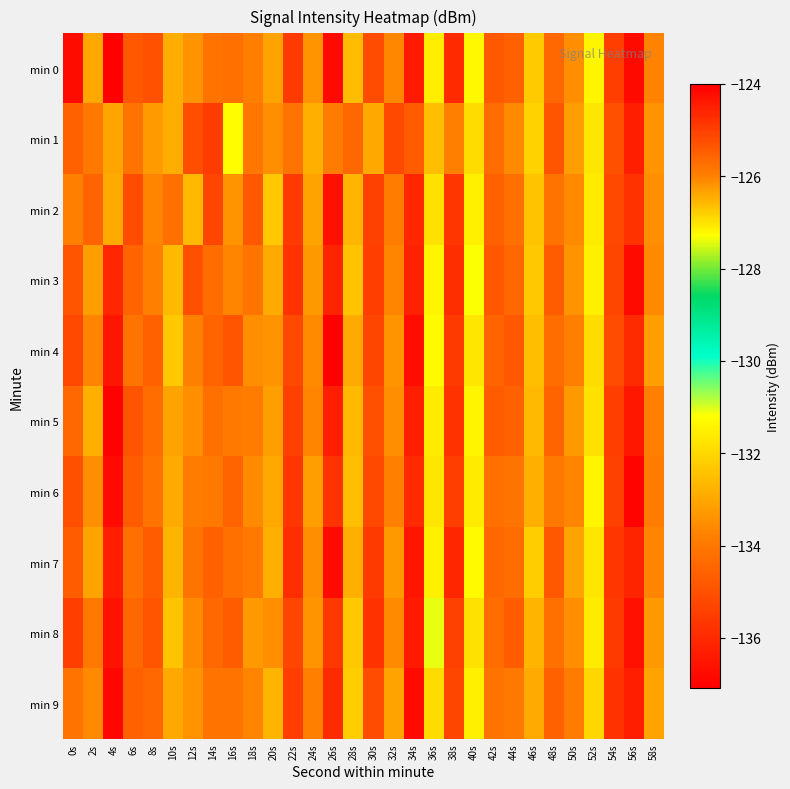

Rank the series at 38s from lowest to highest value.

min 7, min 0, min 3, min 5, min 2, min 4, min 6, min 8, min 9, min 1